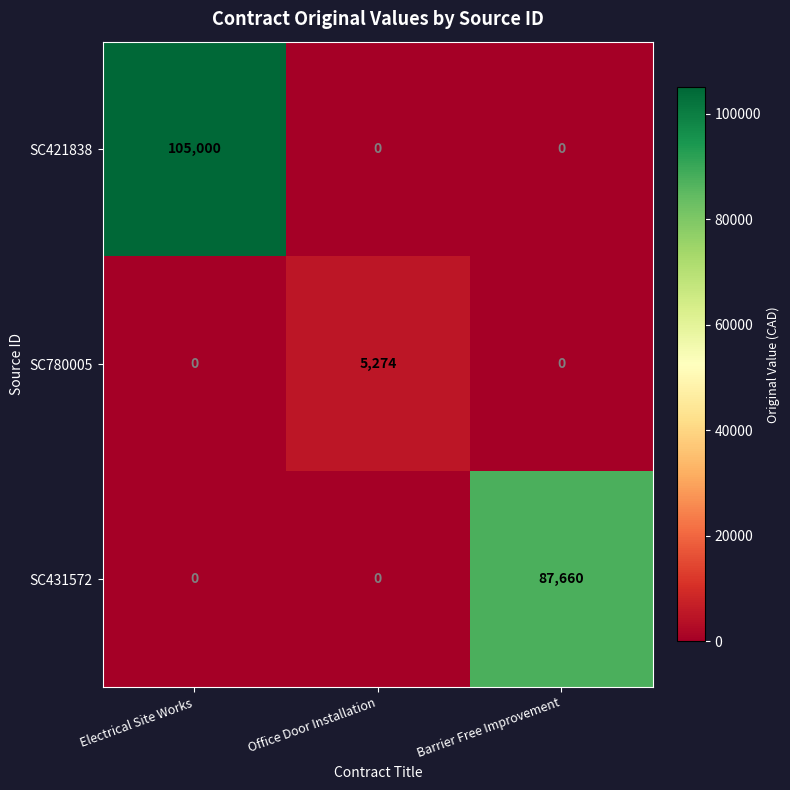

What is the average value of the SC780005 series?

1758